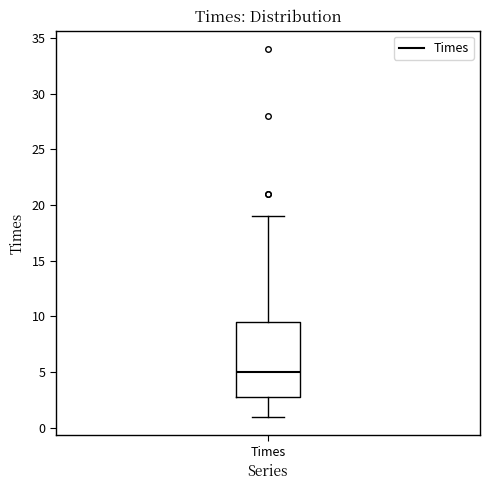

Transcribe this box plot: give where the median line is, the range the box spans, and where the two whiskers end, as read against the y-axis. The values are not printed on the chart, so give them approximately, as read against the axis.

median 5.0, box 3.0 to 9.5, whiskers 1.0 to 19.0